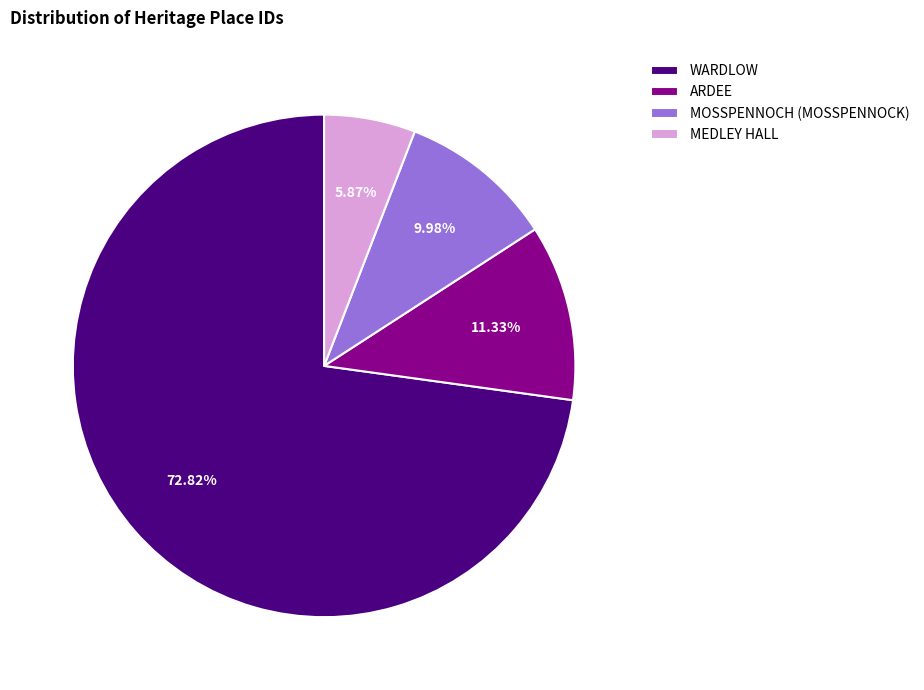

Approximately how many times larger is the value at WARDLOW compared to ARDEE?

6.4